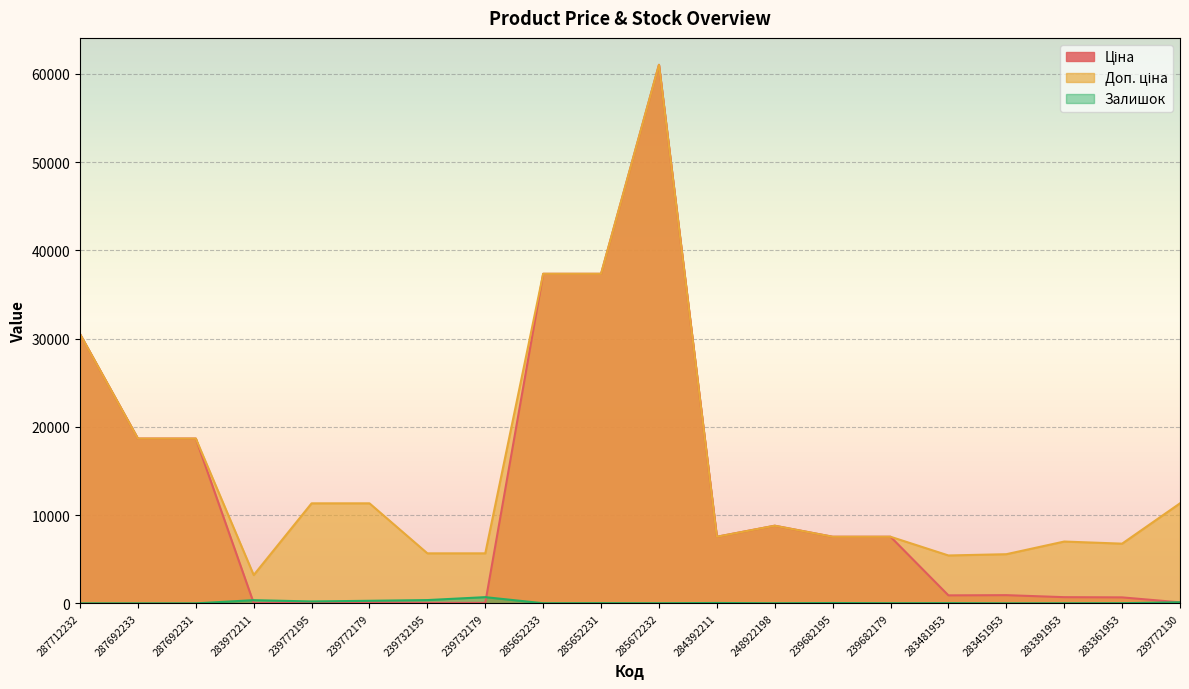

True or false: Доп. ціна has more than 0 interior local peaks.

True